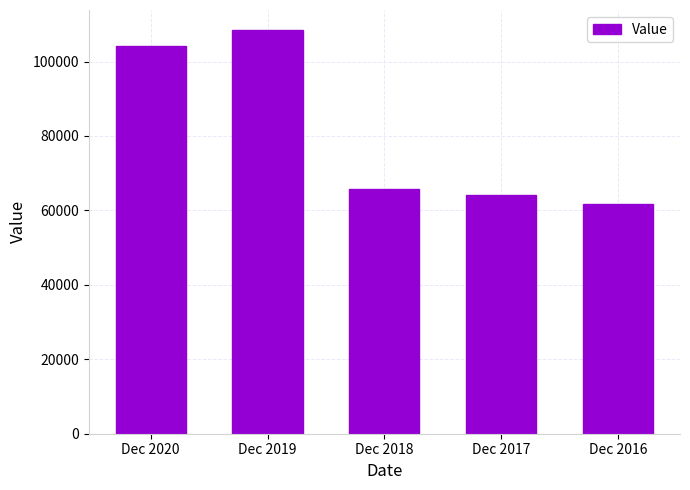

Which label corresponds to the largest value in the chart?

Dec 2019